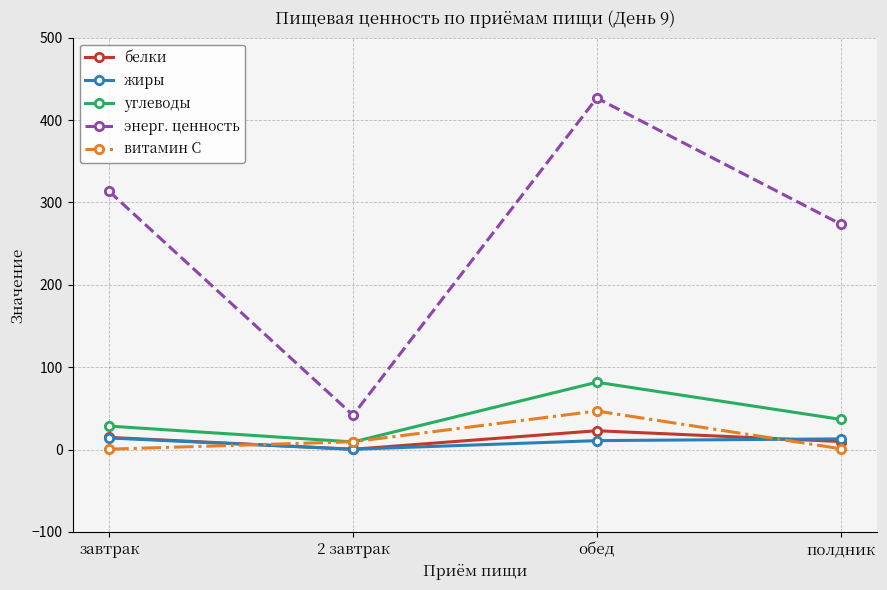

At which category is the sum across all series the highest?

обед